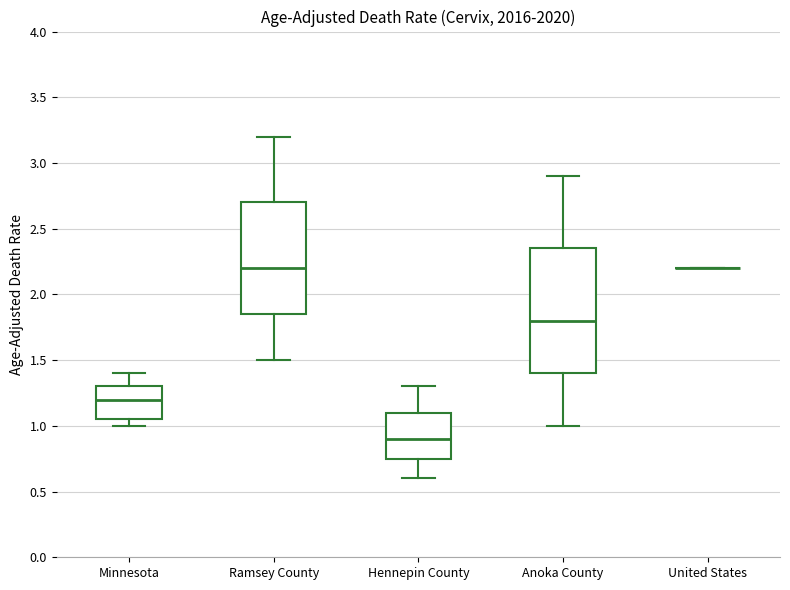

Which box is the tallest, from its lower edge to its upper edge?

Anoka County